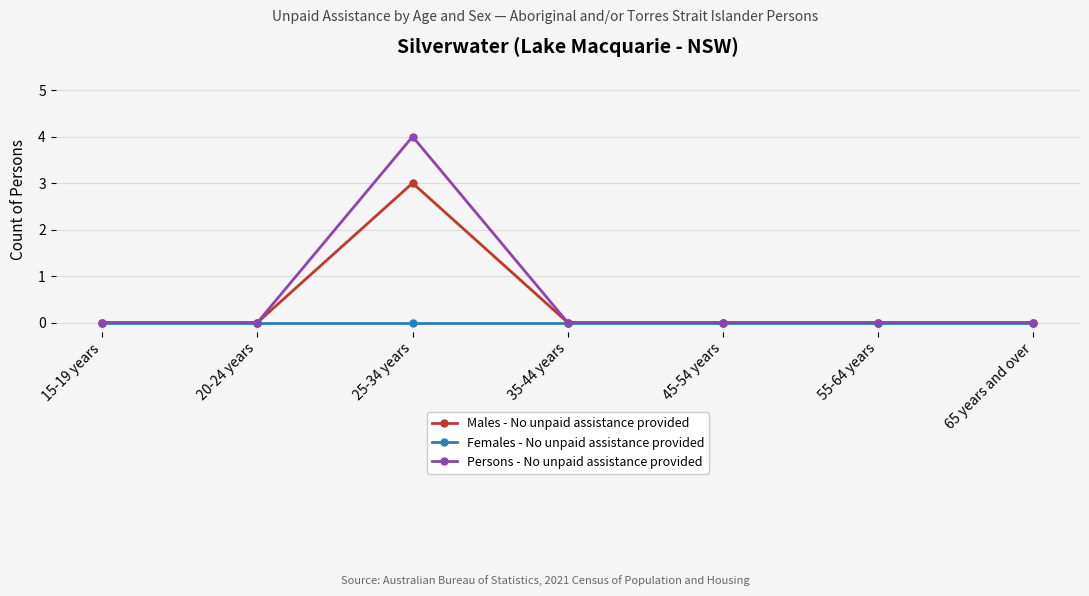

The Persons - No unpaid assistance provided series shows -2 at 45-54 years. True or false?

False